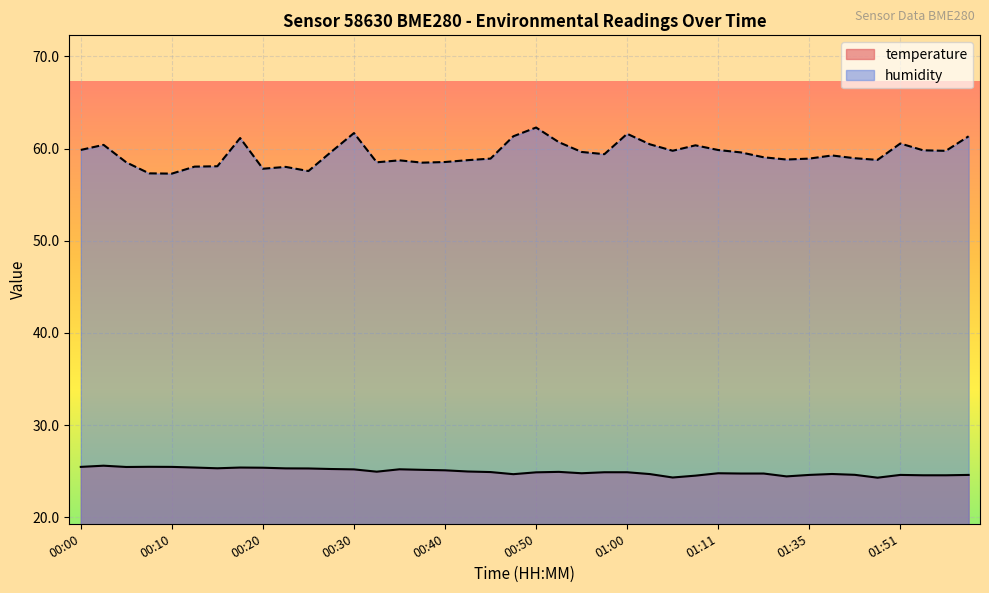

What is the label of the 29th point from the right?

00:28